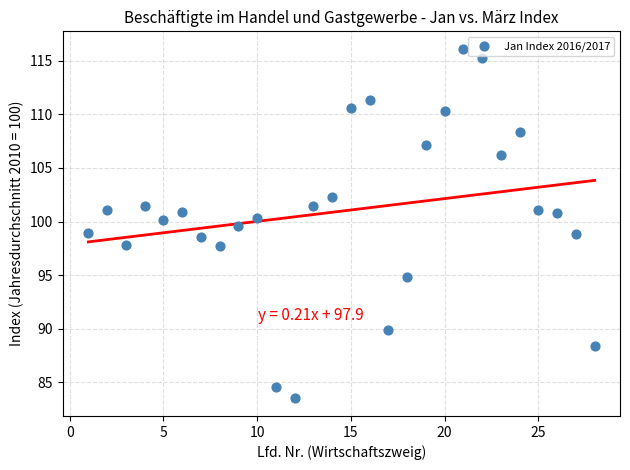

What is the range of Y values (max minus min)?

32.6